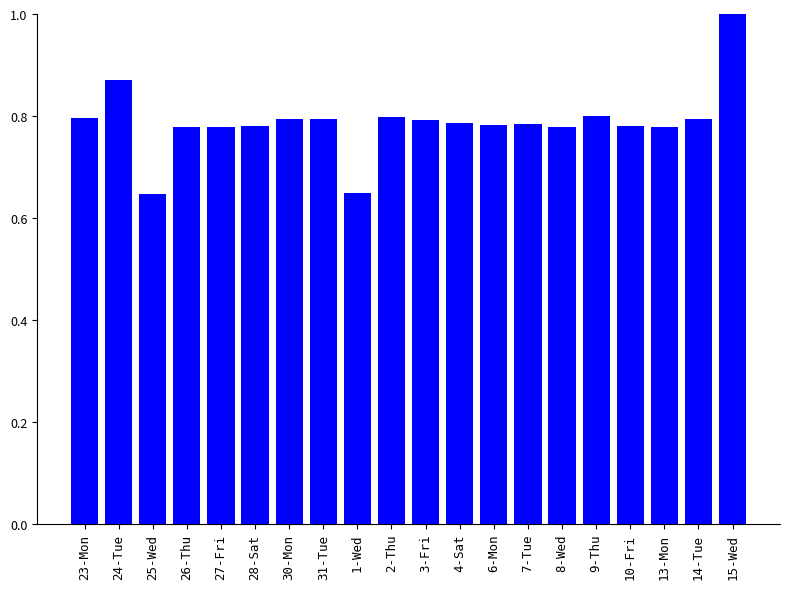

At which category does the chart reach its peak across all series?

15-Wed